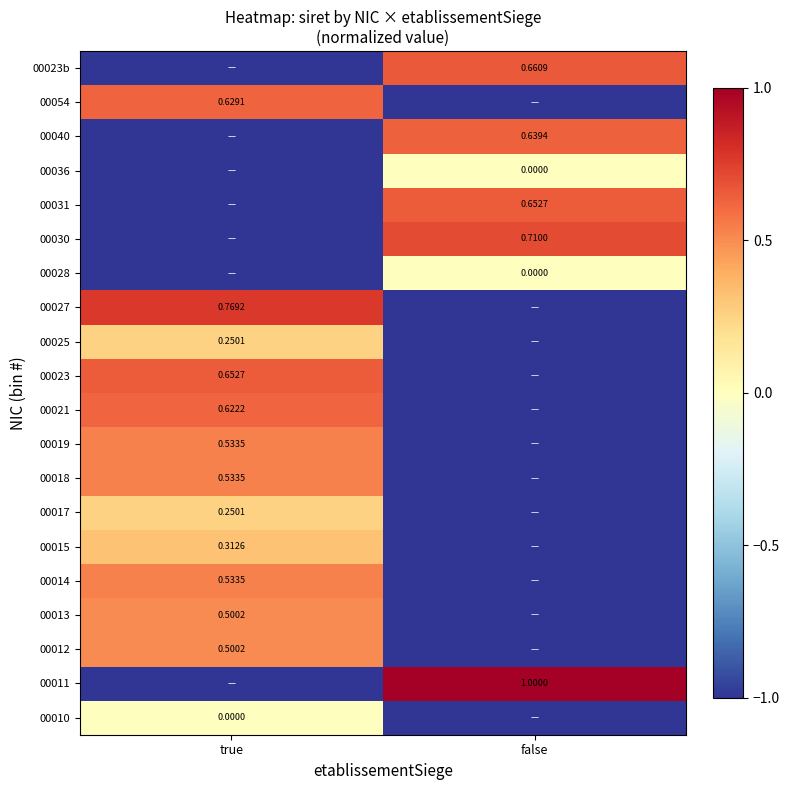

Where is 00036 nearest to the value 0?

false